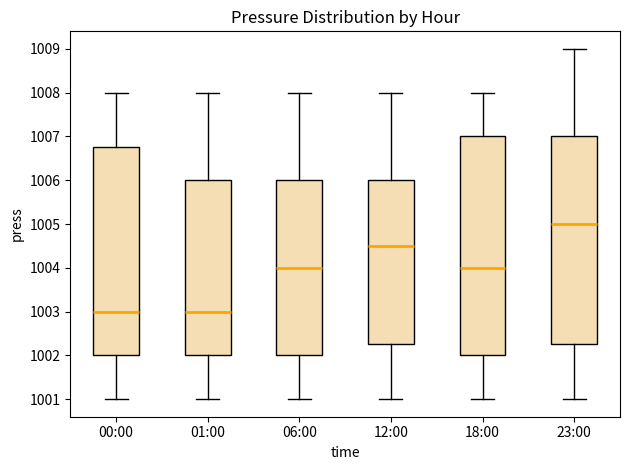

Which box is the tallest, from its lower edge to its upper edge?

18:00